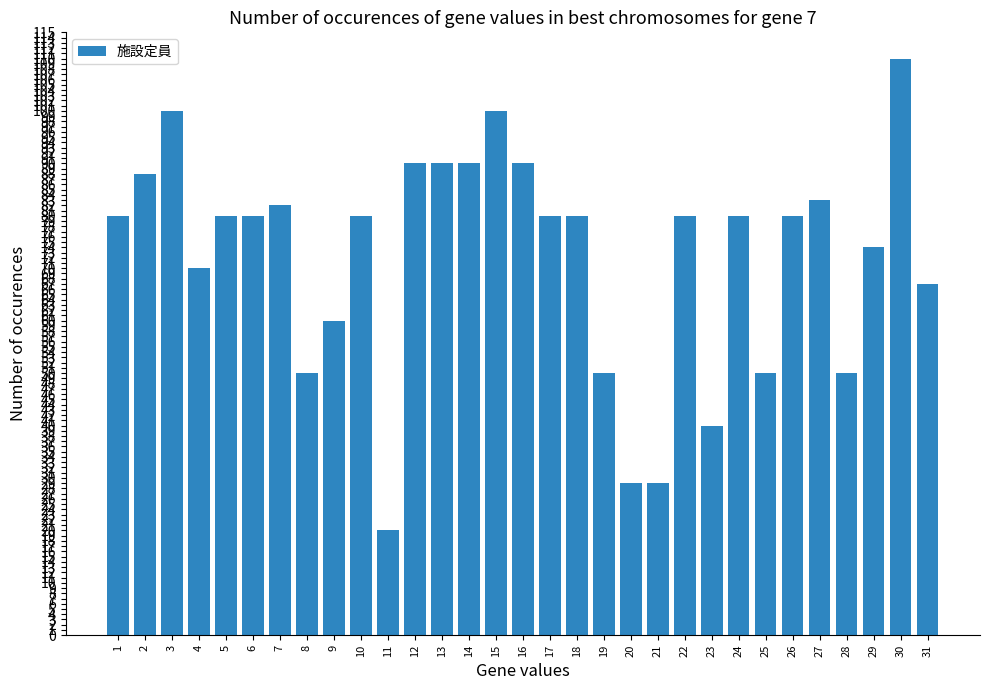

The chart shows a value of 80 at 22. True or false?

True